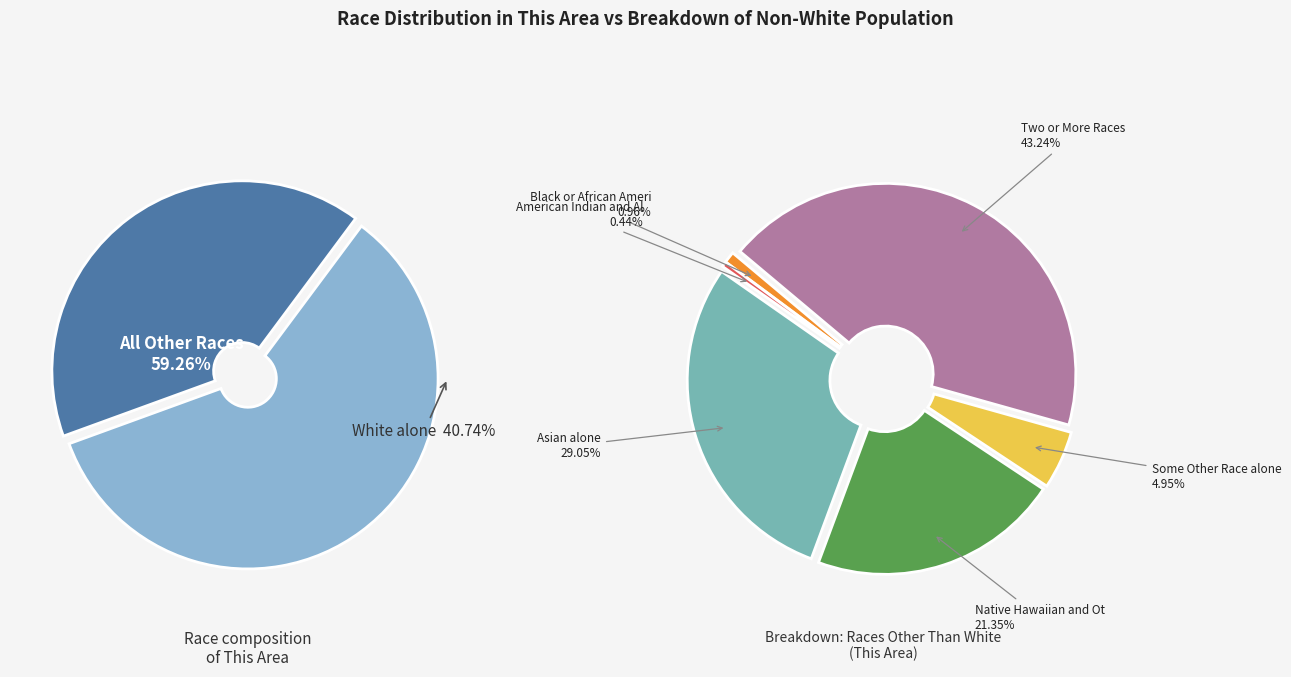

What percentage is the White alone slice, to the nearest percent?

41%